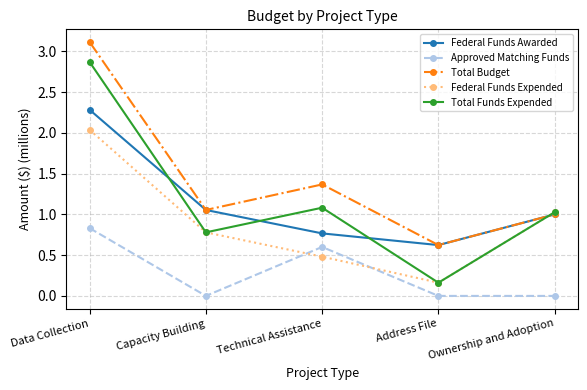

At which category does Federal Funds Awarded reach its first local valley?

Address File